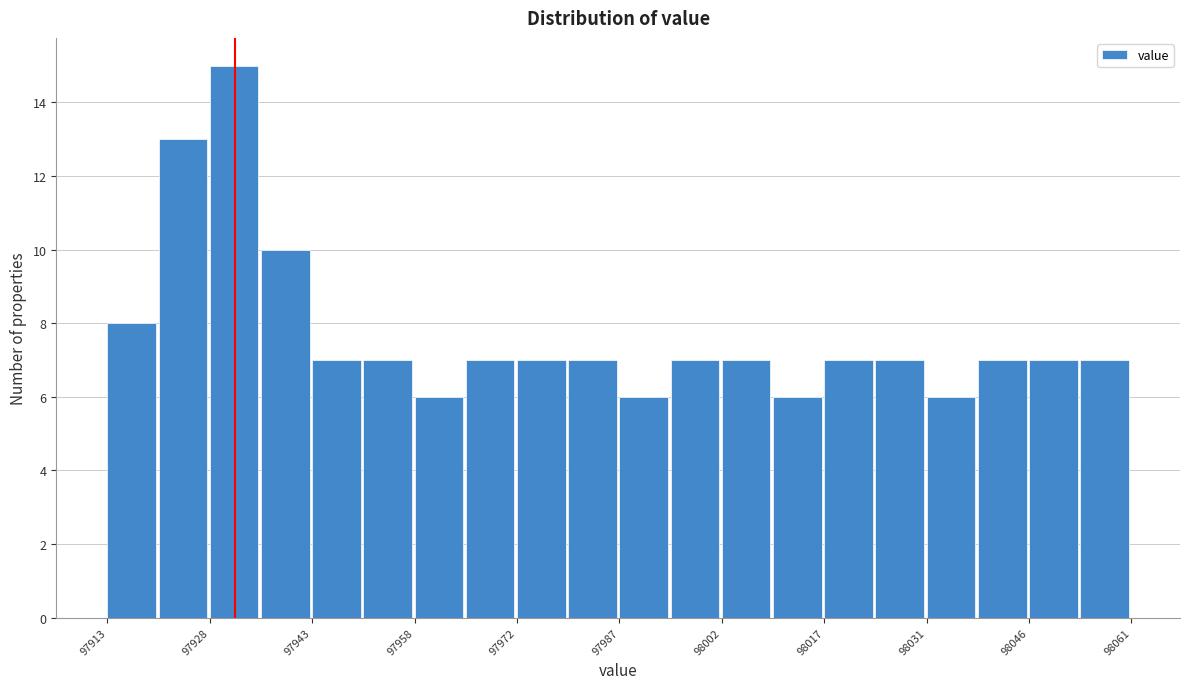

Read against the x-axis, roughly where is the centre of the tallest bar?

97932